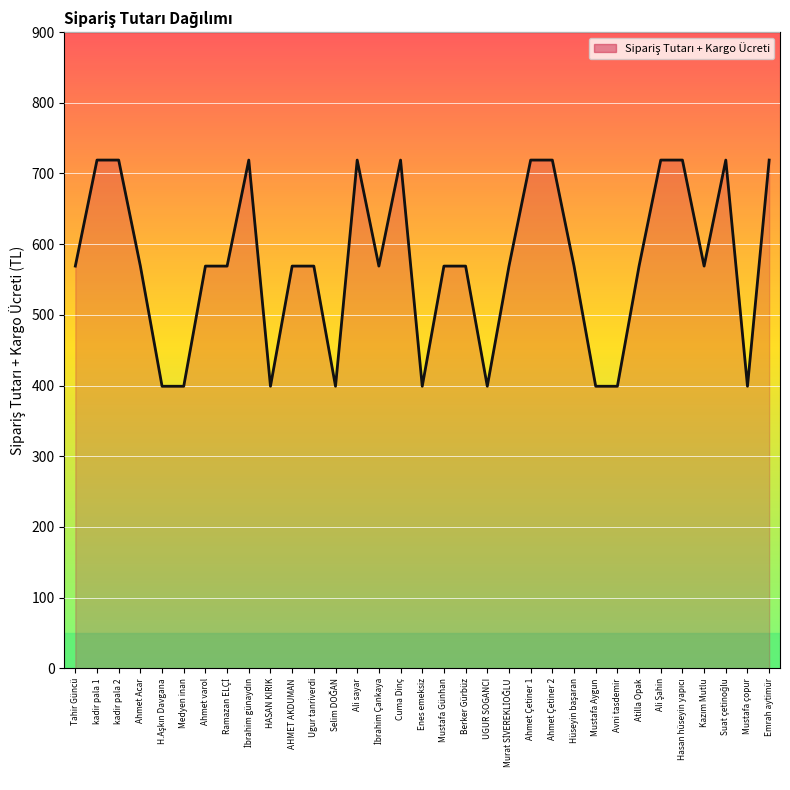

What is the change in value from Ugur tanriverdi to Enes emeksiz?

-170